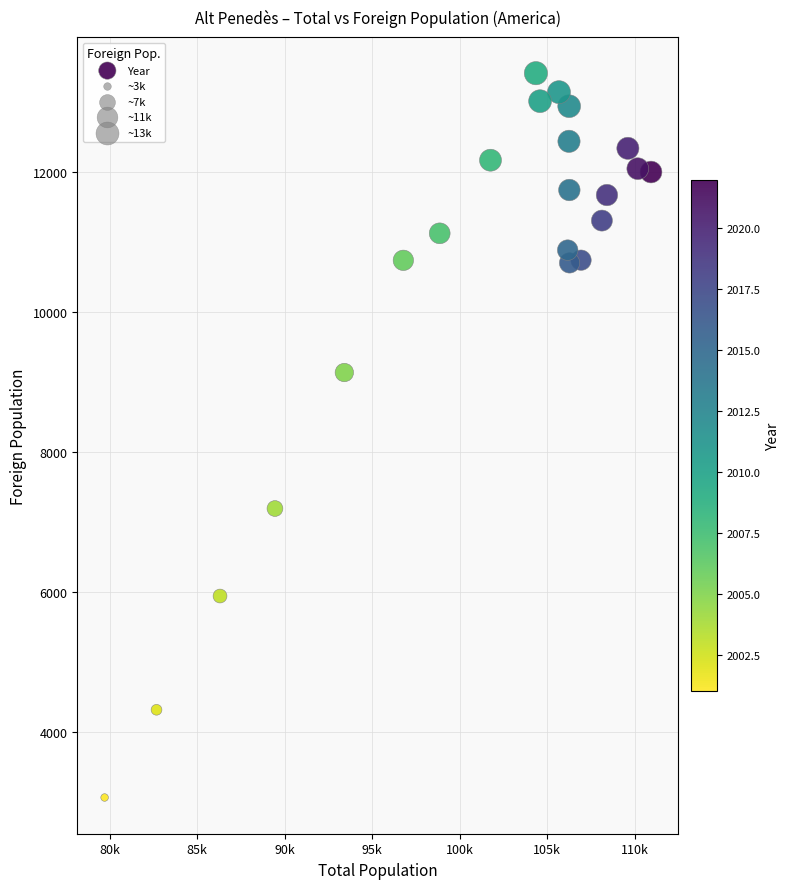

What is the range of Y values (max minus min)?

10354